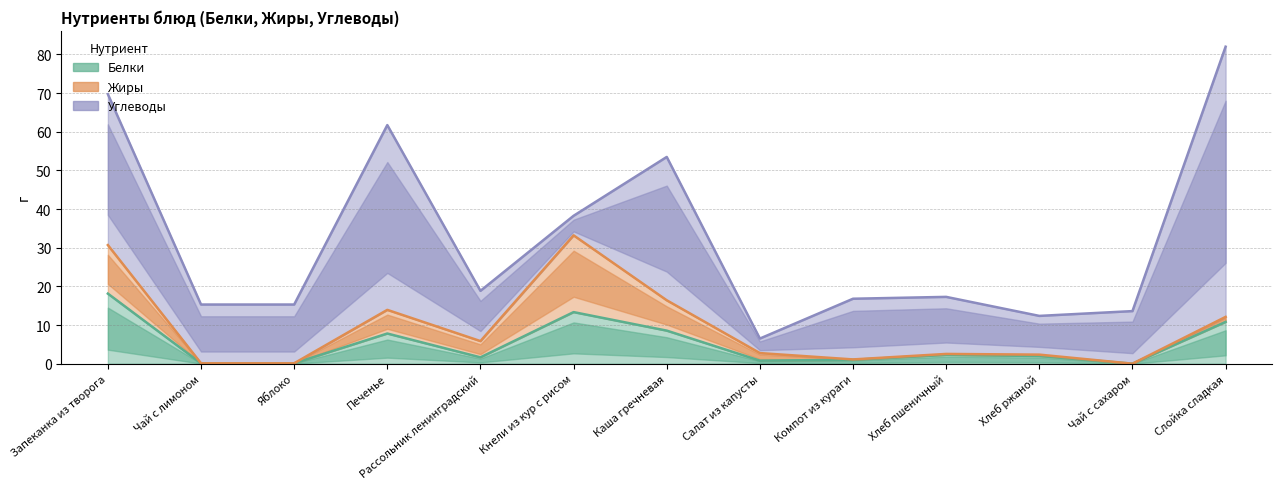

How many times do Жиры and Белки cross each other?

4